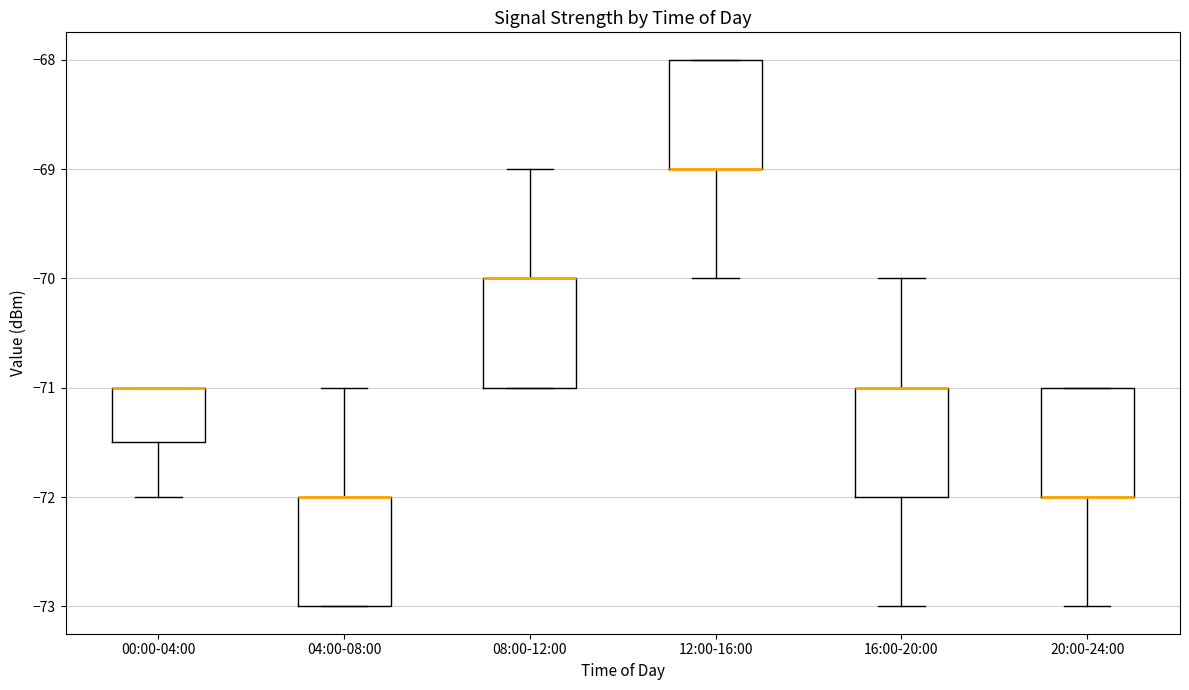

Where is the upper edge of the box for 04:00-08:00 on the y-axis? The values are not printed on the chart, so give them approximately, as read against the axis.

-72.0